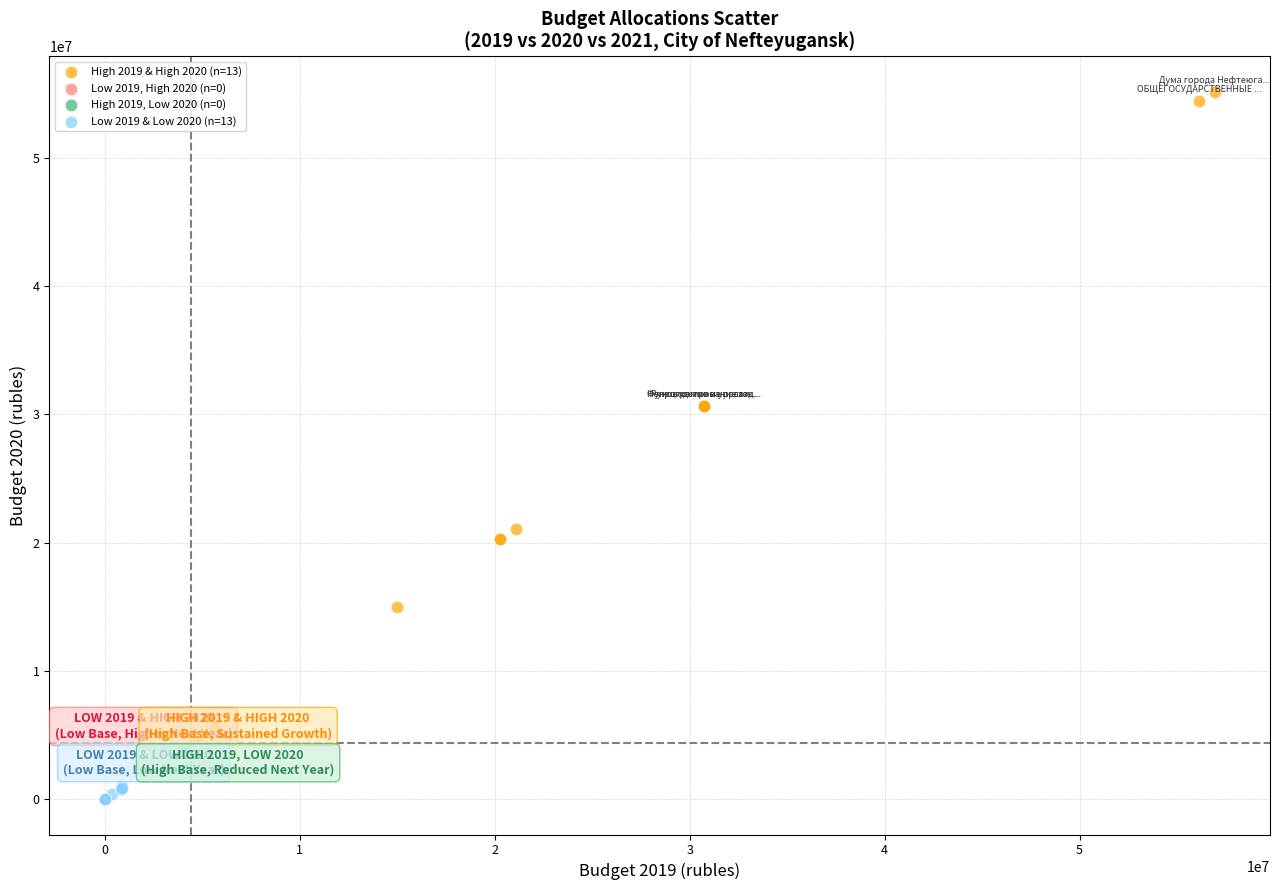

Which series reaches the maximum Y coordinate?

High 2019 & High 2020 (n=13)